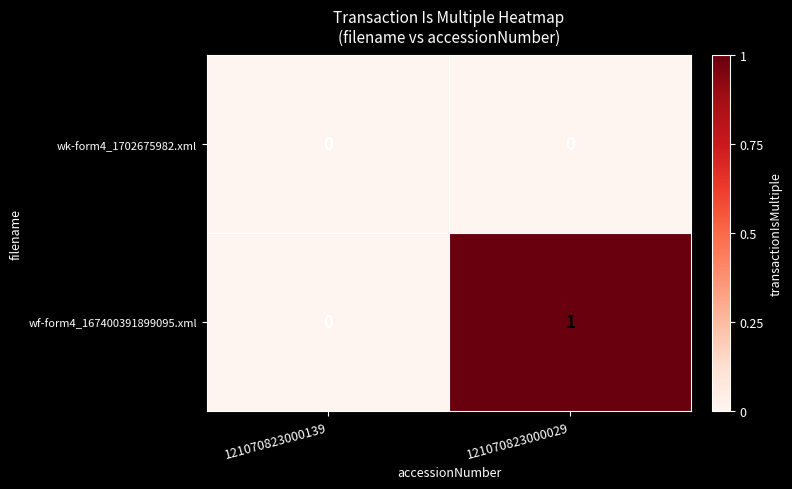

The value of wk-form4_1702675982.xml at 121070823000029 is 0. True or false?

True